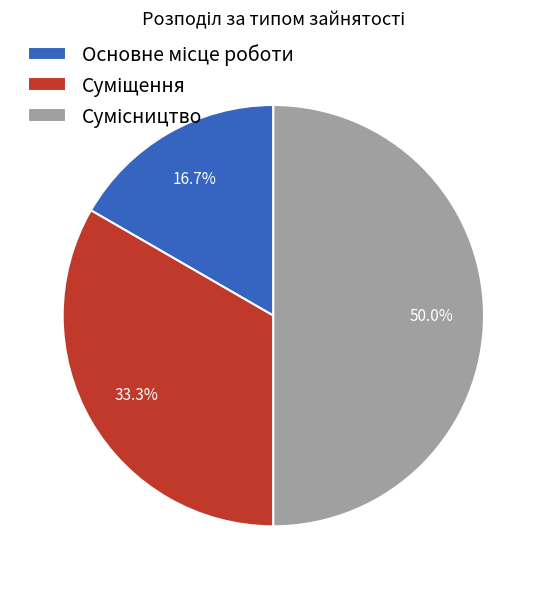

Count the number of slices in the pie.

3